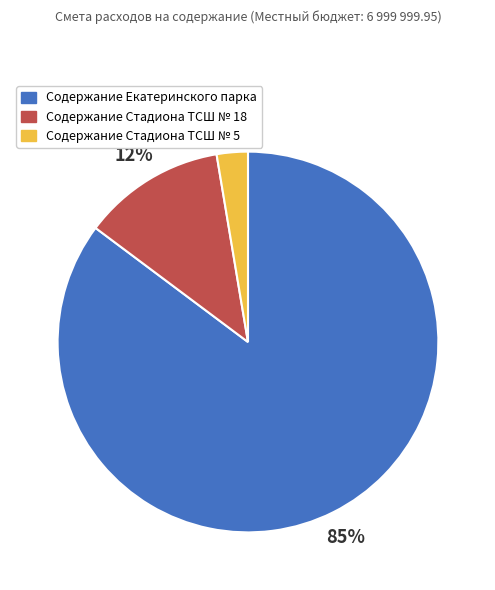

Rank the categories by value from highest to lowest.

Содержание Екатеринского парка, Содержание Стадиона ТСШ № 18, Содержание Стадиона ТСШ № 5